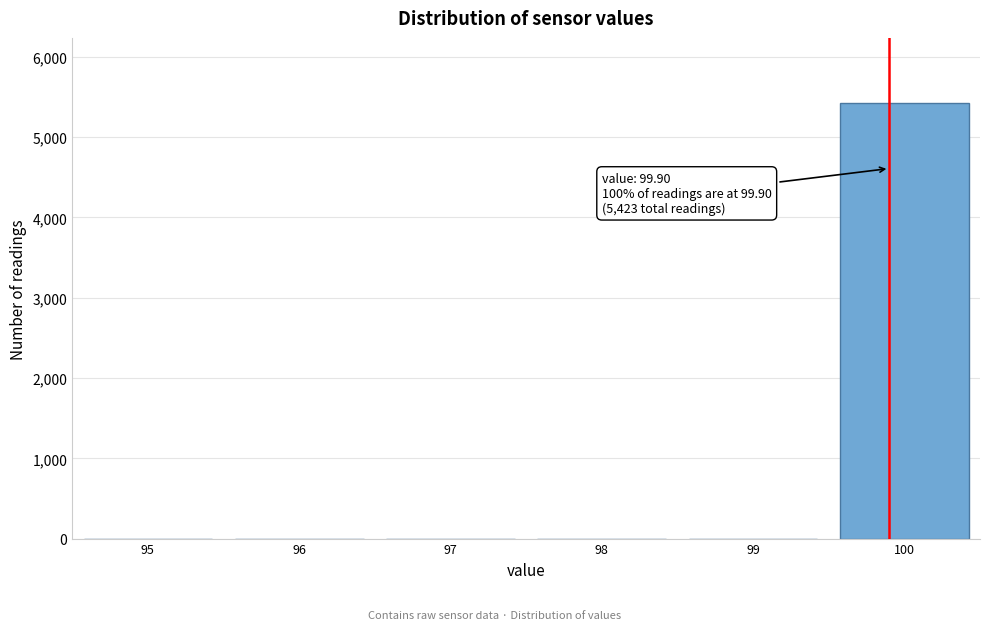

Over which range of the x-axis is the bar tallest?

99.5 to 100.5